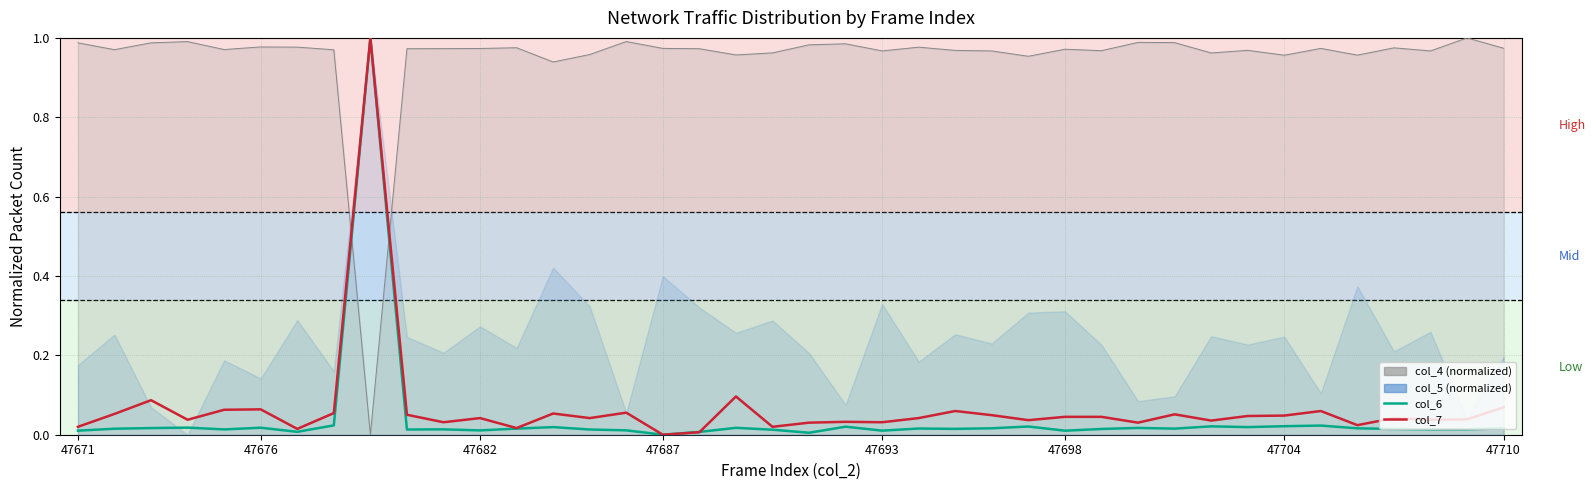

True or false: col_7 and col_6 cross at least once.

True